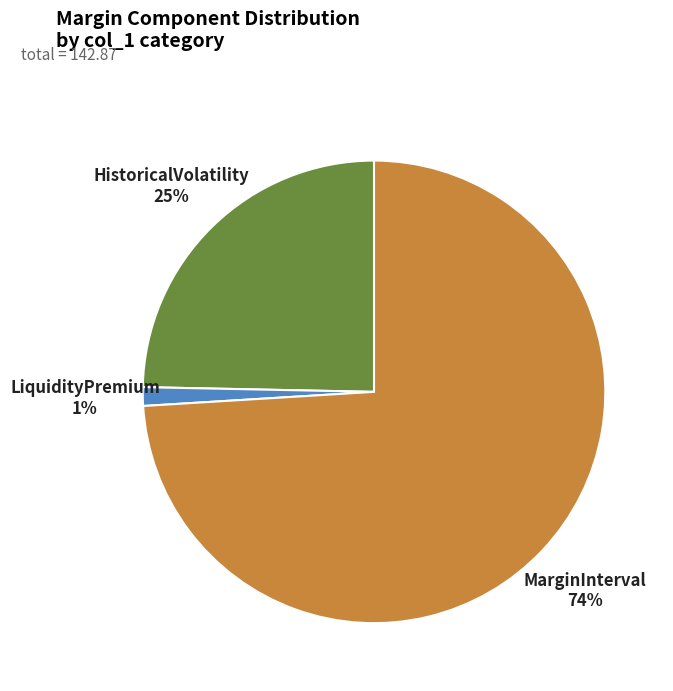

Which category has the smallest portion of the pie?

LiquidityPremium